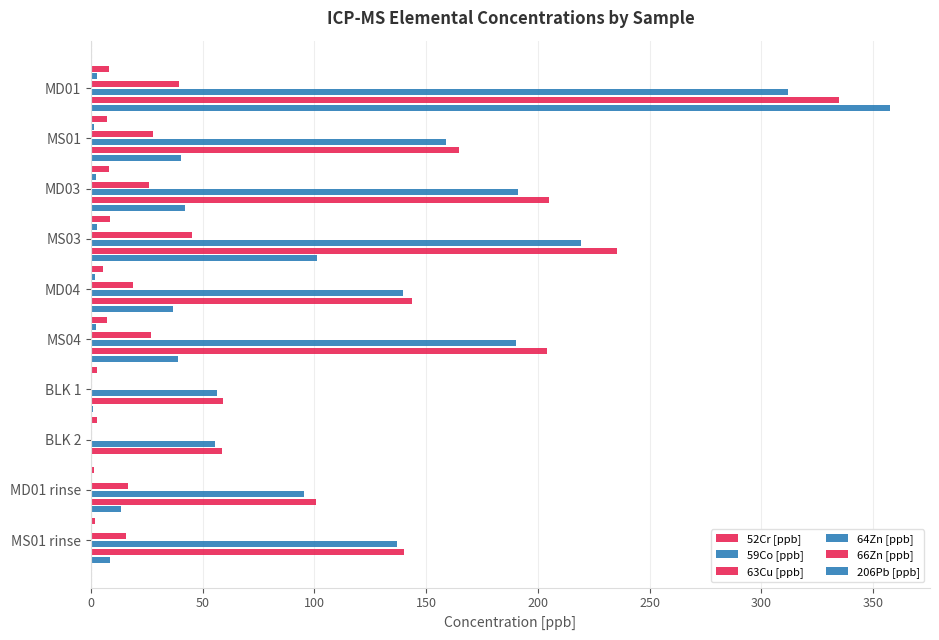

Reading left to right, extract all data points from this chart.

52Cr [ppb]: 8.2	7.3	8.2	8.3	5.3	7.0	2.7	2.7	1.2	2.0
59Co [ppb]: 2.8	1.3	2.4	2.6	1.9	2.2	0.0	0.0	0.4	0.7
63Cu [ppb]: 39.3	27.8	25.9	45.0	18.9	26.9	0.2	0.2	16.6	15.6
64Zn [ppb]: 312.1	158.8	191.0	219.3	139.4	190.4	56.2	55.6	95.2	136.8
66Zn [ppb]: 334.9	164.7	205.0	235.4	143.5	203.9	59.0	58.4	100.9	140.3
206Pb [ppb]: 357.6	40.2	42.1	101.1	36.9	38.9	0.8	0.5	13.3	8.4